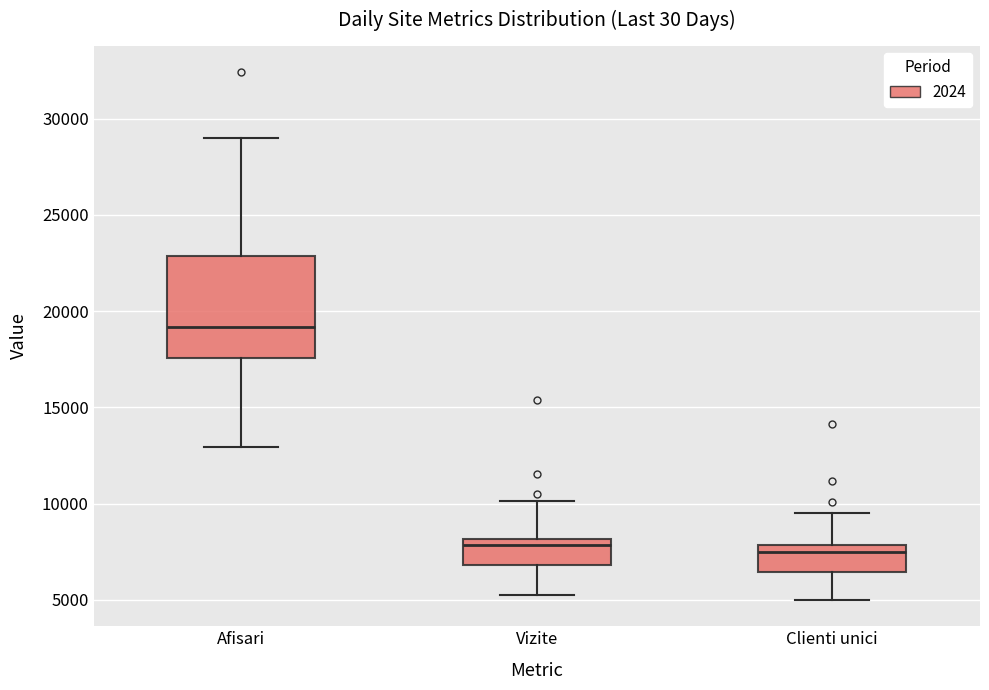

Which box has the highest median line?

Afisari